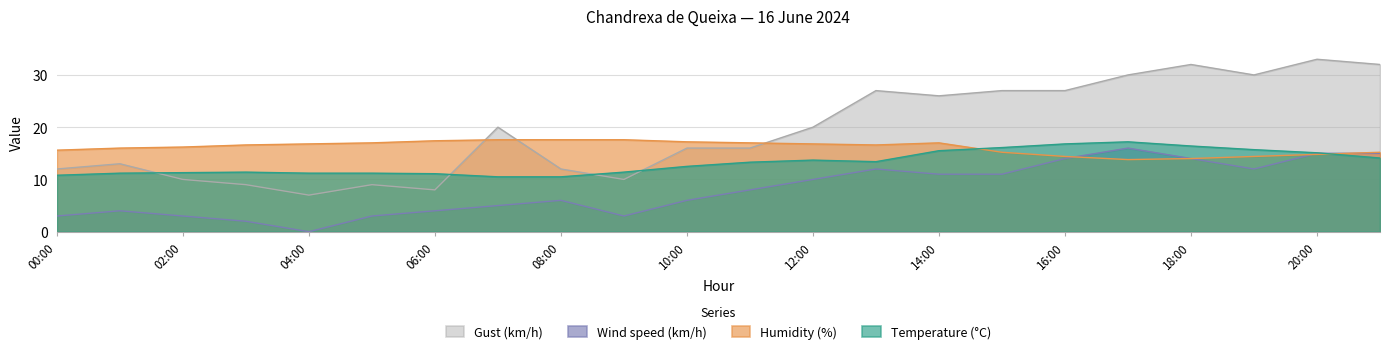

What is the difference between the maximum and minimum values in the Wind speed (km/h) series?

16.0